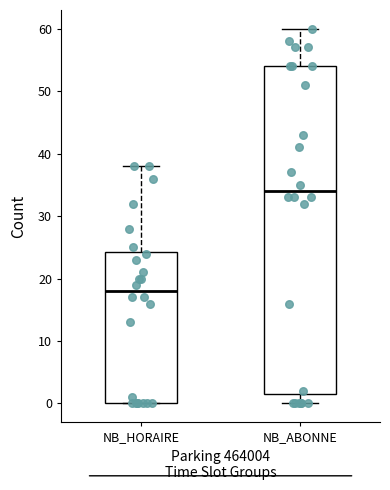

Which box's median line is the lowest?

NB_HORAIRE